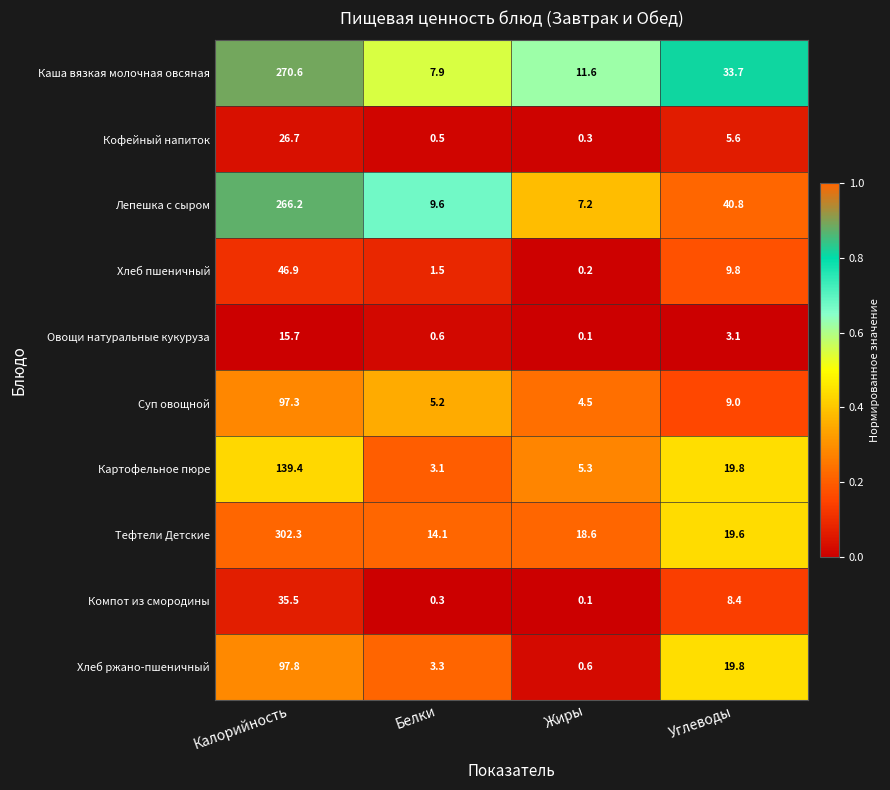

True or false: Лепешка с сыром has a value of 266.2 at Калорийность.

True